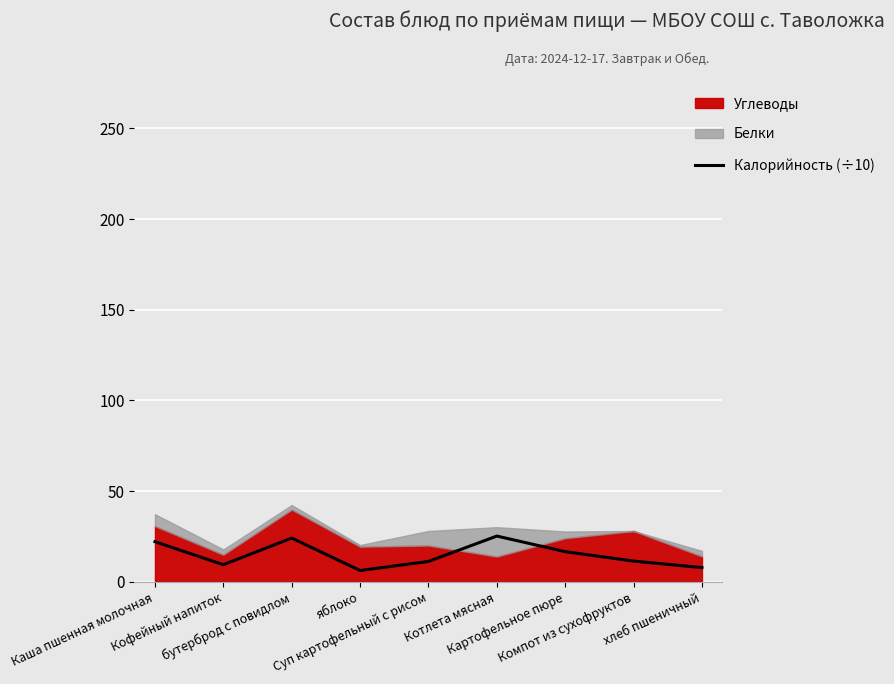

Where is the data nearest to the value 15?

Картофельное пюре